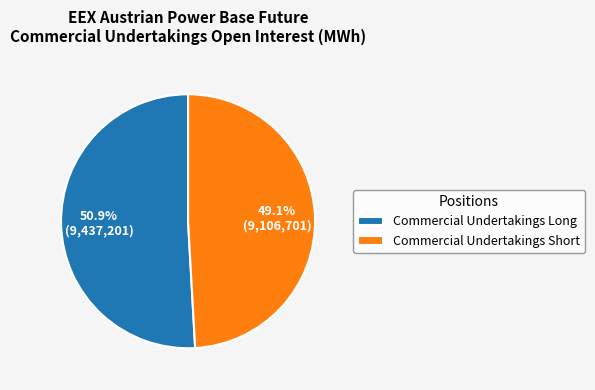

Count the number of slices in the pie.

2